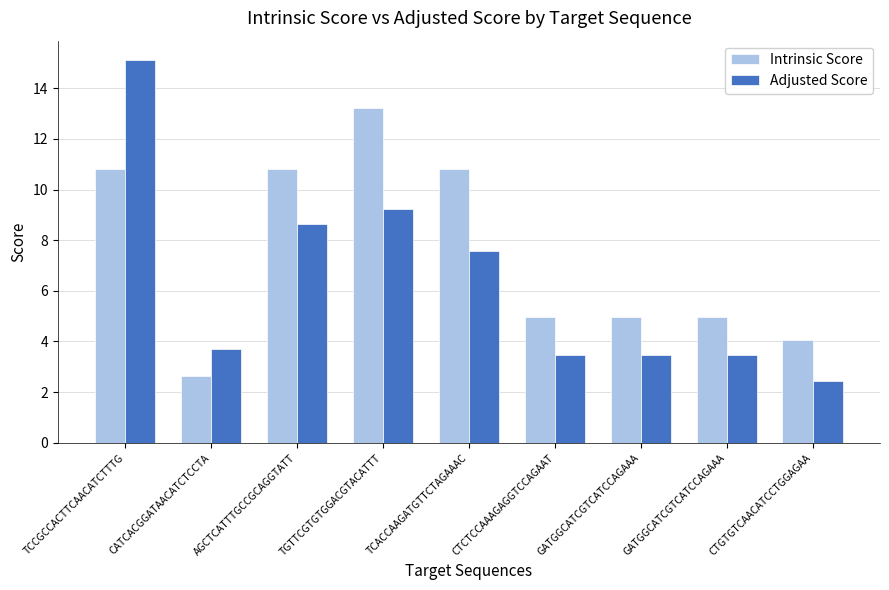

What is the minimum value for Adjusted Score?

2.4